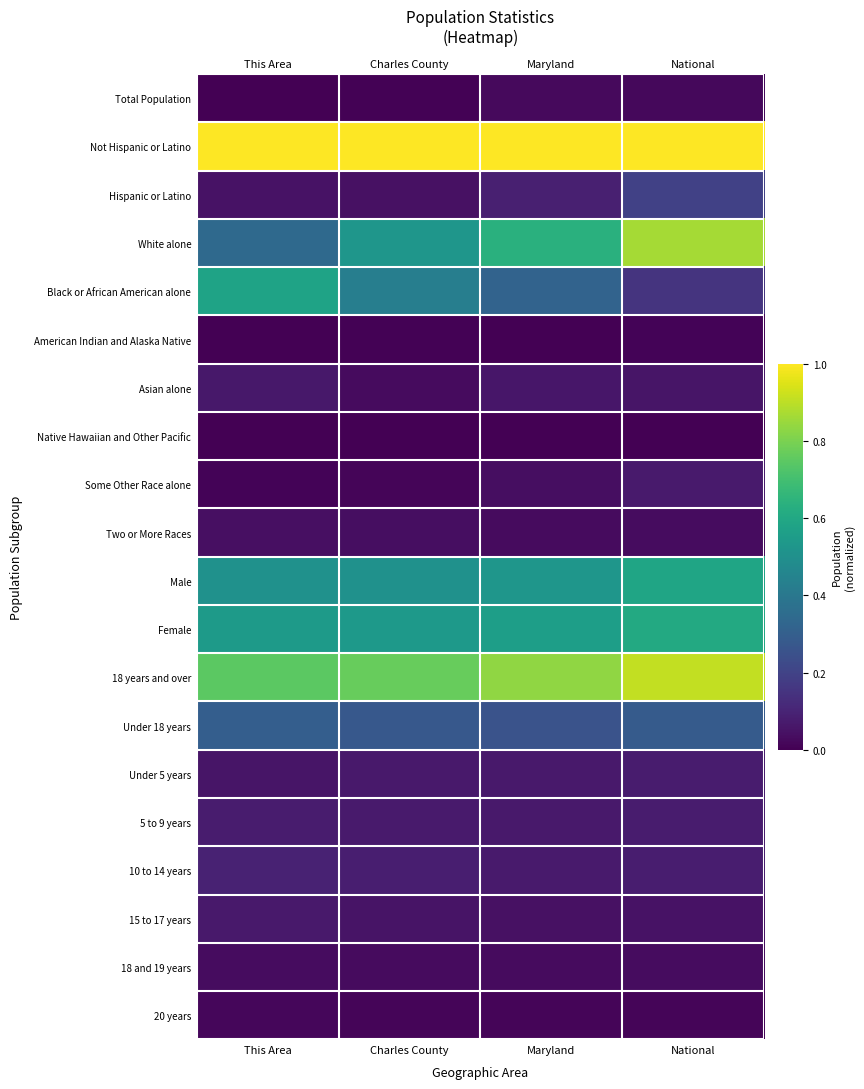

Which category has the lowest value across all series?

This Area